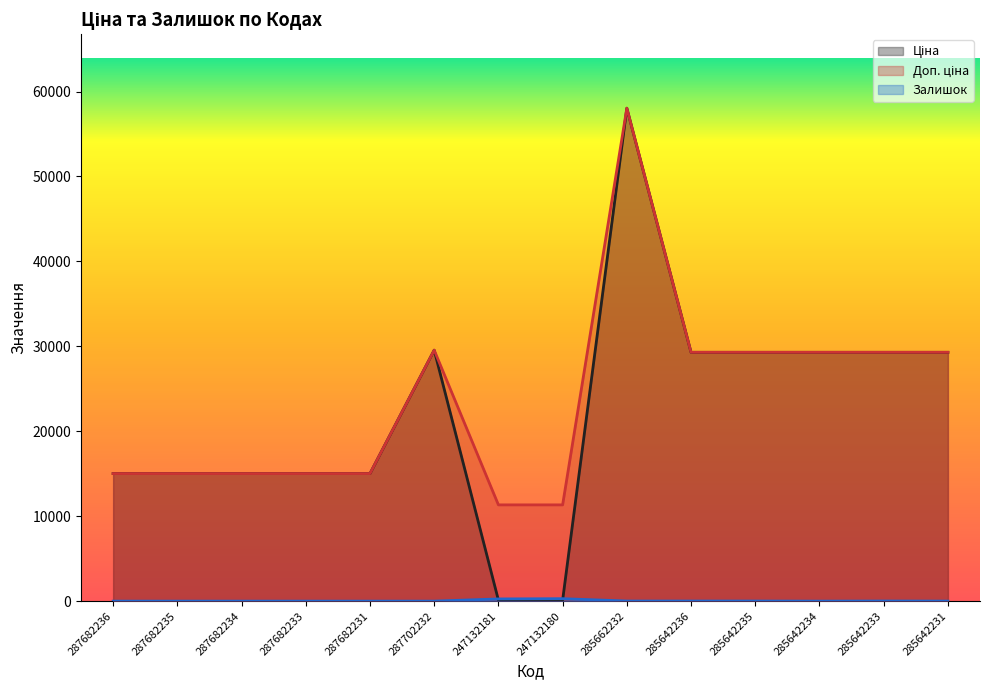

Does the chart have visible grid lines?

No